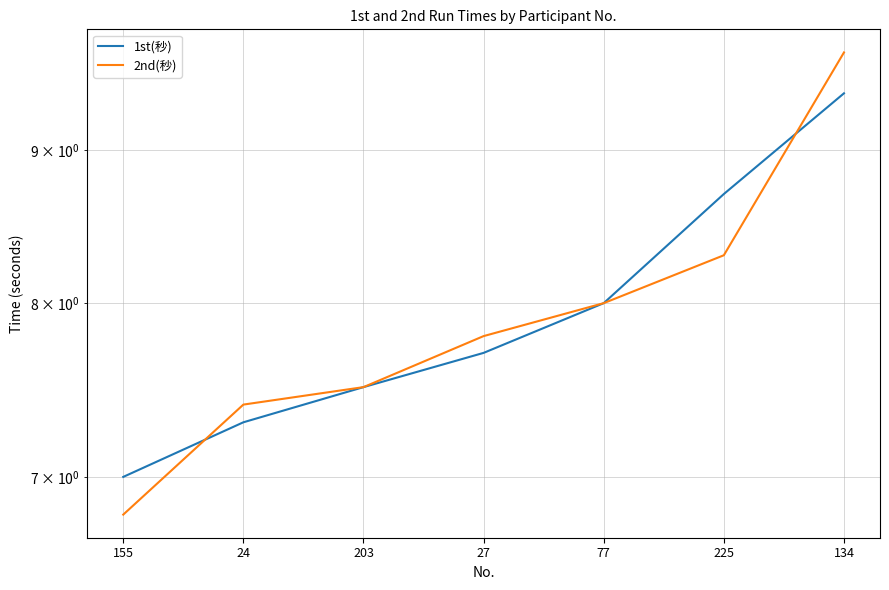

What is the value of the 1st(秒) point at the 7th from the left?

9.4